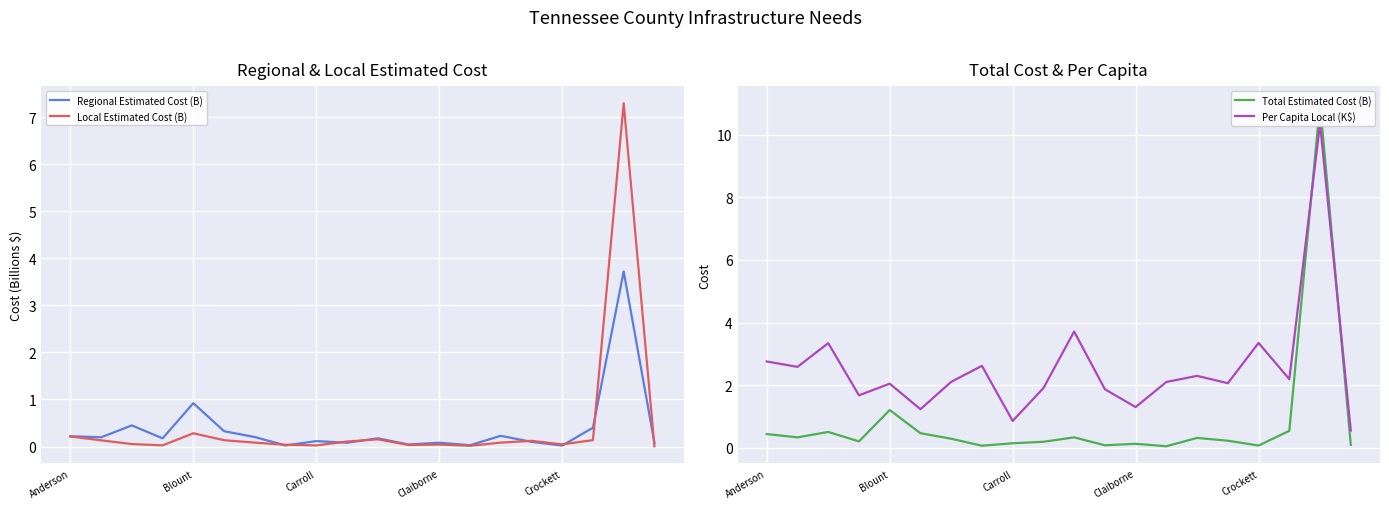

What are all the series names shown in the legend?

Regional Estimated Cost (B), Local Estimated Cost (B), Total Estimated Cost (B), Per Capita Local (K$)